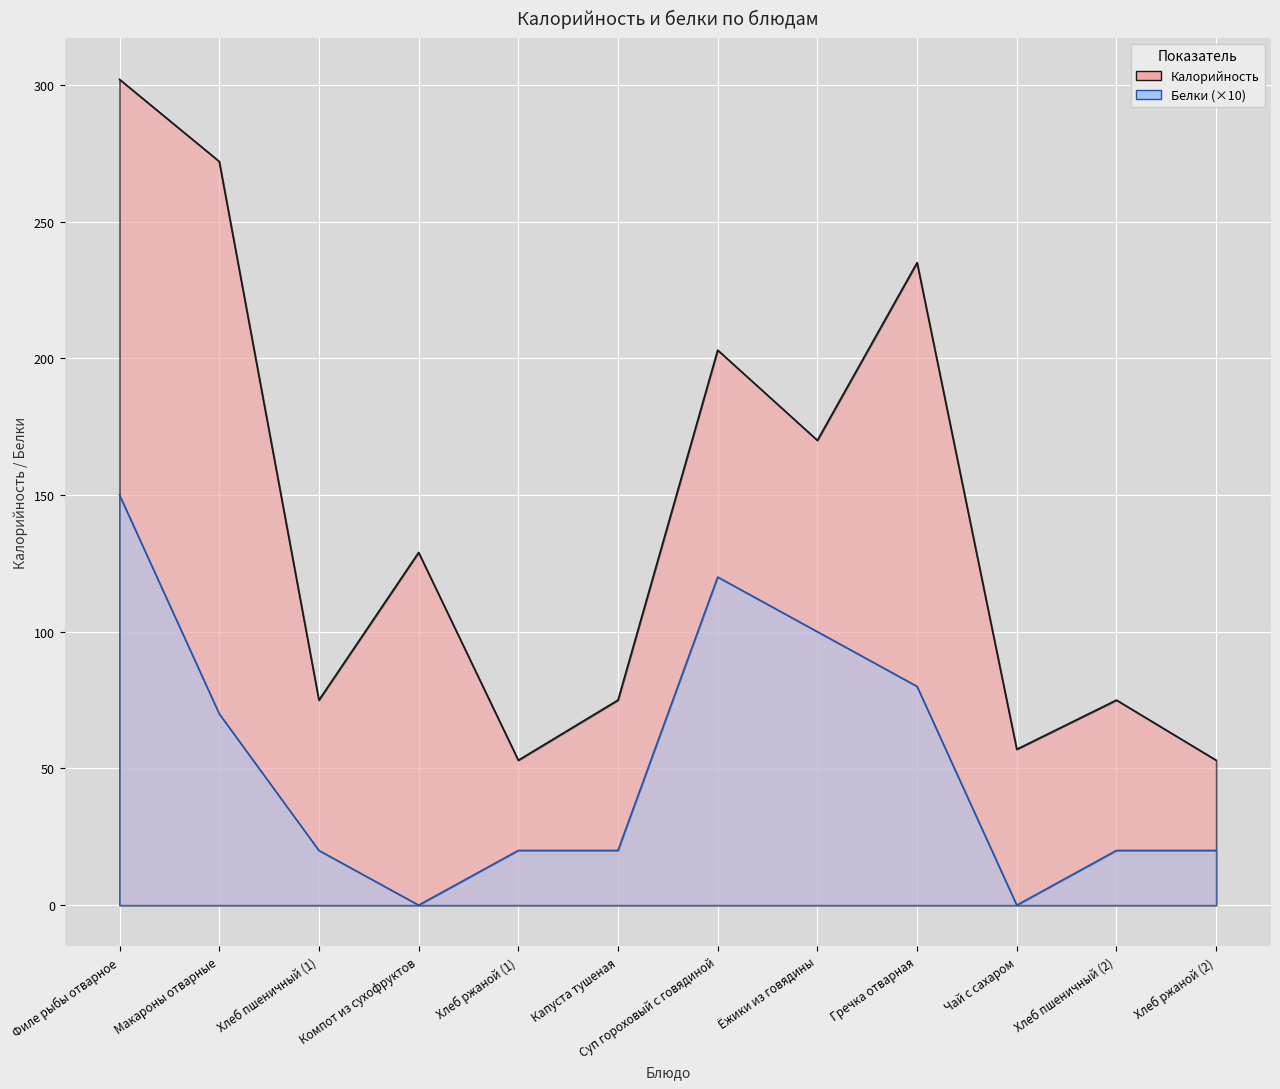

Which category has the lowest value in the Белки series?

Компот из сухофруктов